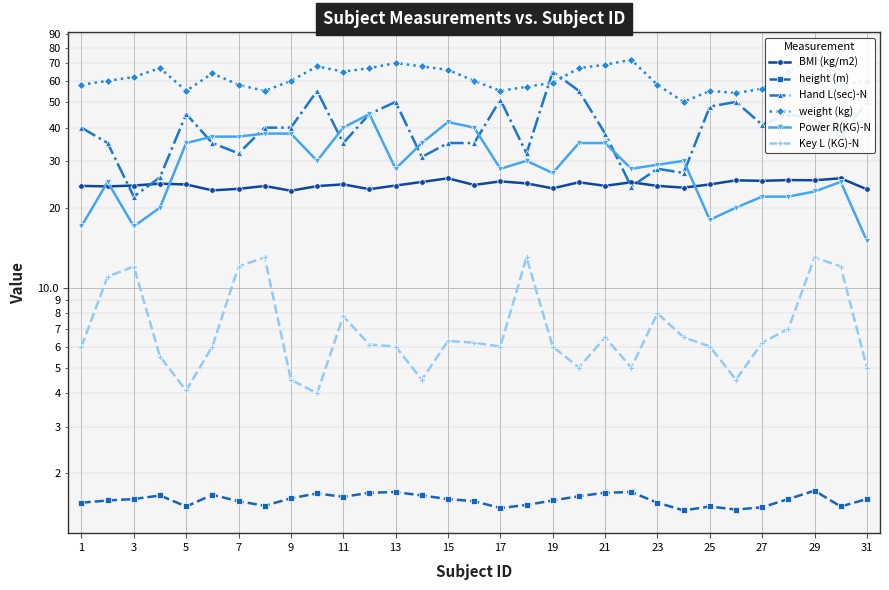

What is the maximum value shown in the chart?

75.0